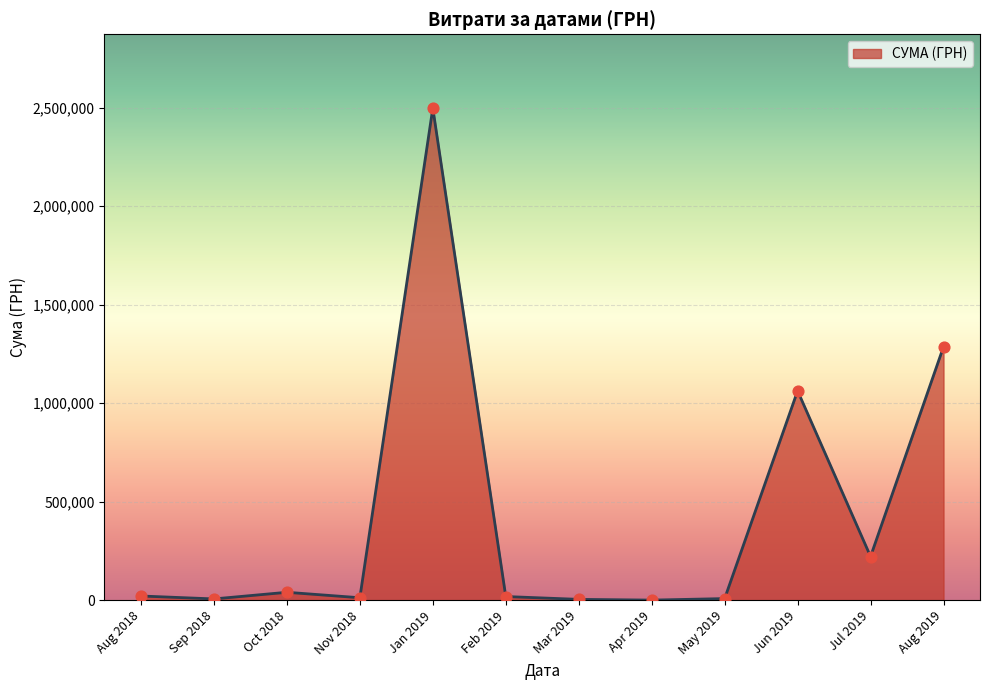

What is the change in value from Jun 2019 to Jul 2019?

-840726.5